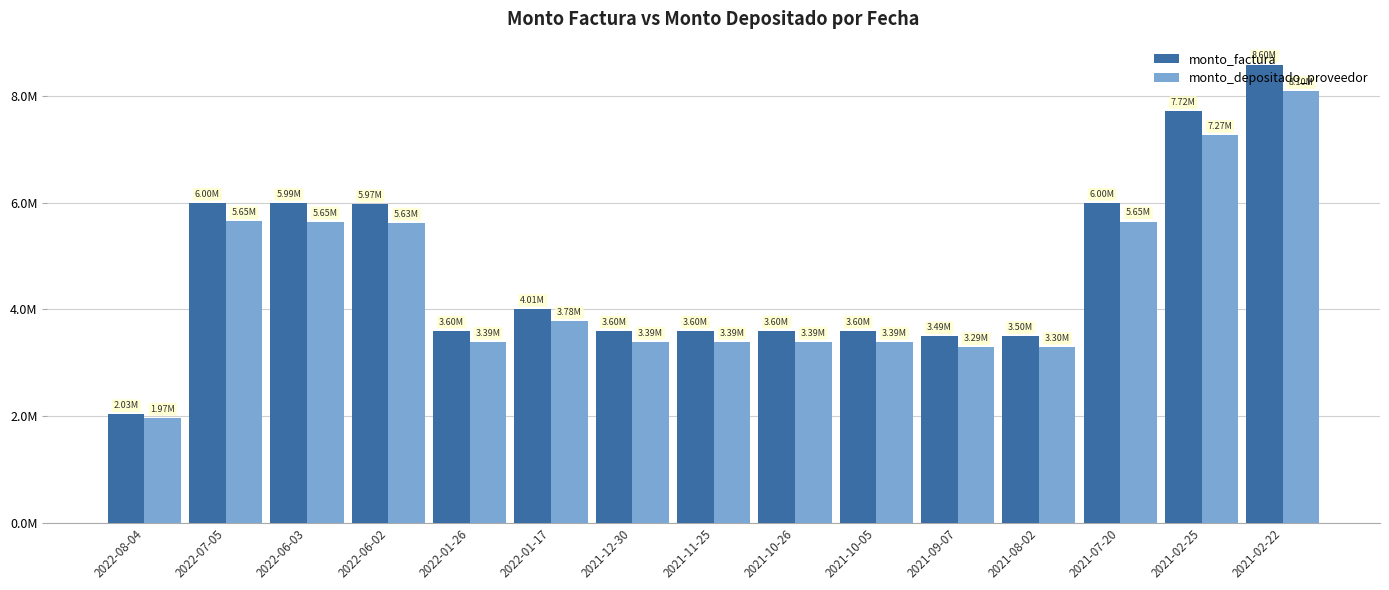

True or false: monto_factura has a value of 4008900 at 2022-01-17.

True